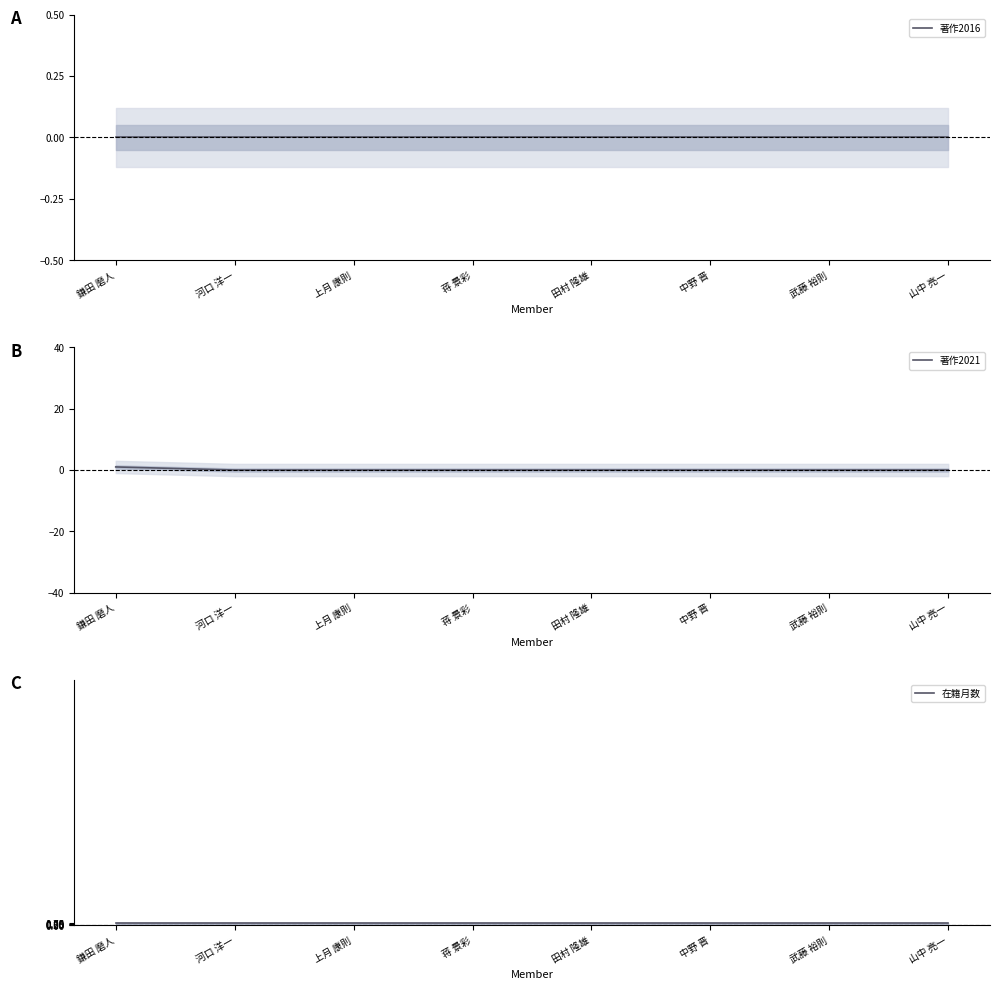

True or false: 在籍月数 and 著作2016 cross at least once.

False